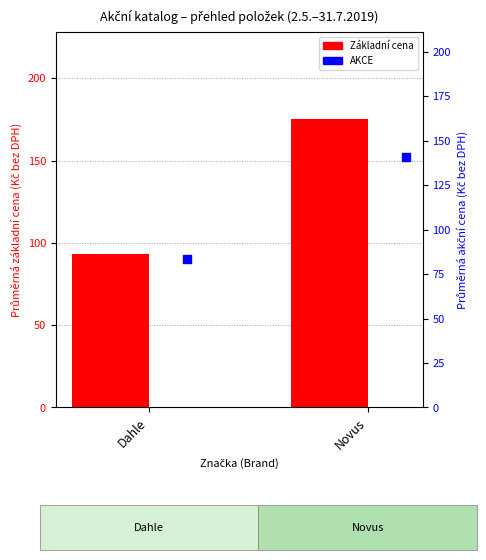

Which series contains the lowest Y value?

AKCE (průměrná)